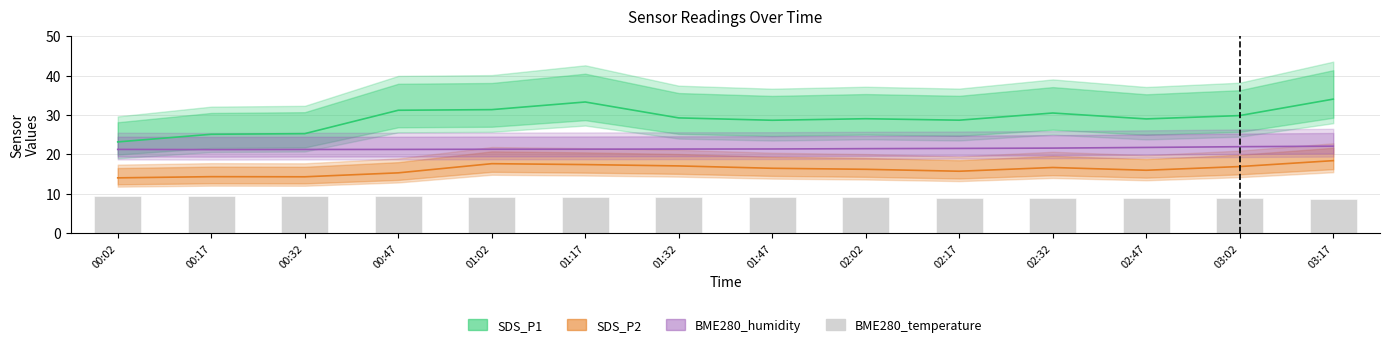

Does the chart contain any negative values?

No